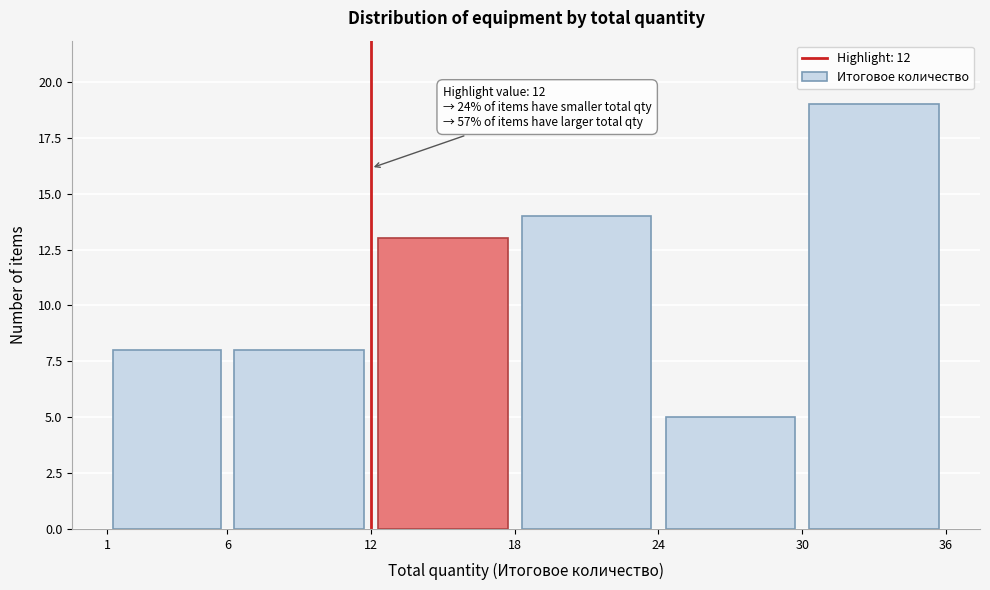

Which range on the x-axis has the tallest bar?

30 to 36